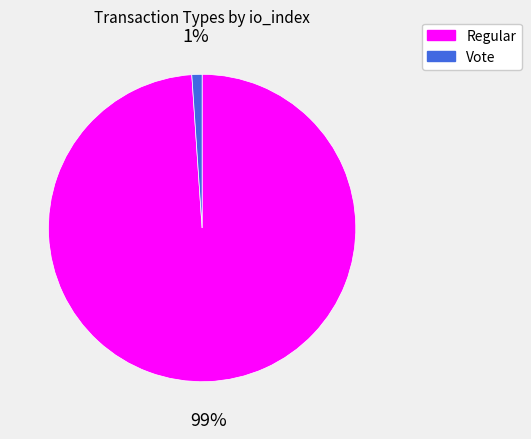

Do Regular and Vote together represent more than half of the pie?

Yes